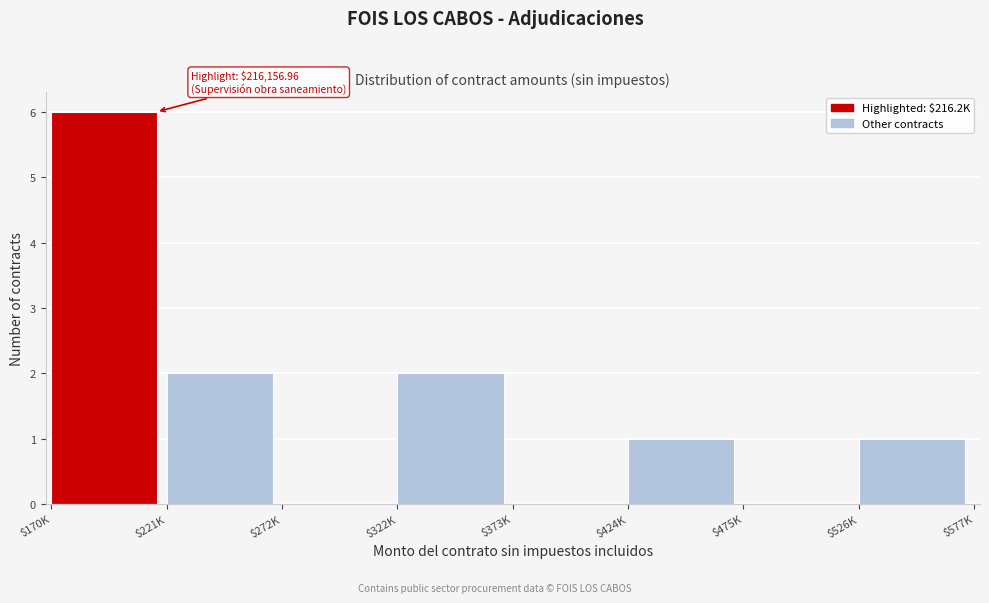

What is the sum of all values?

12